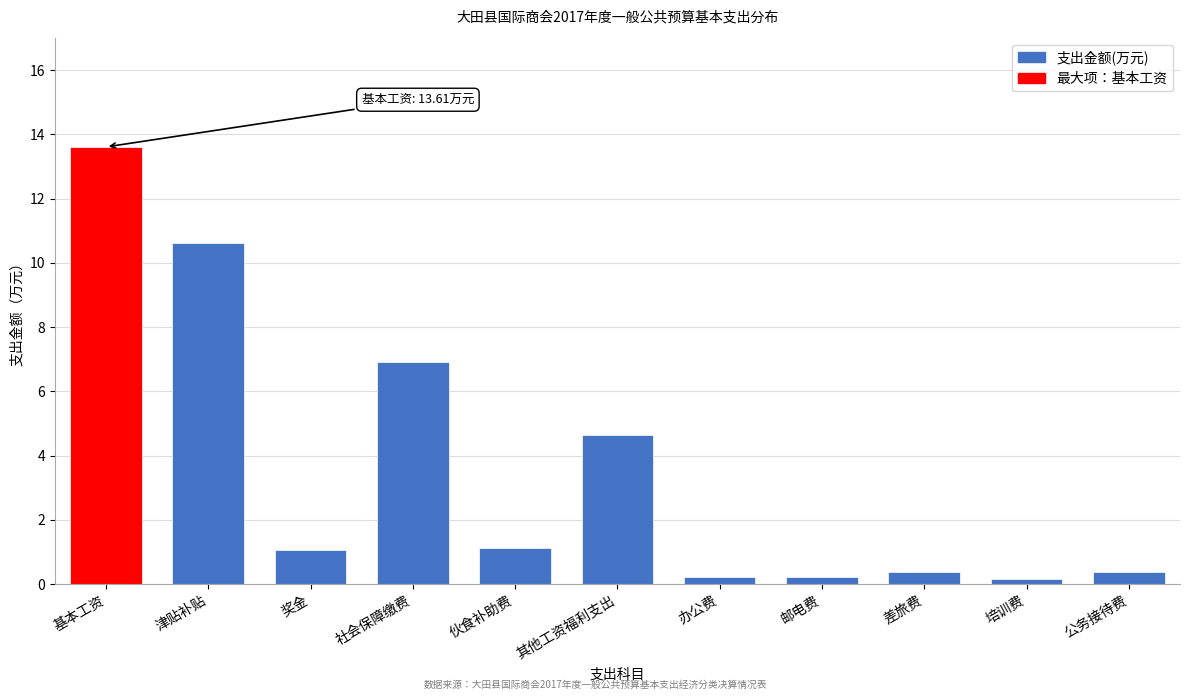

True or false: the data shows 0.4 at 伙食补助费.

False